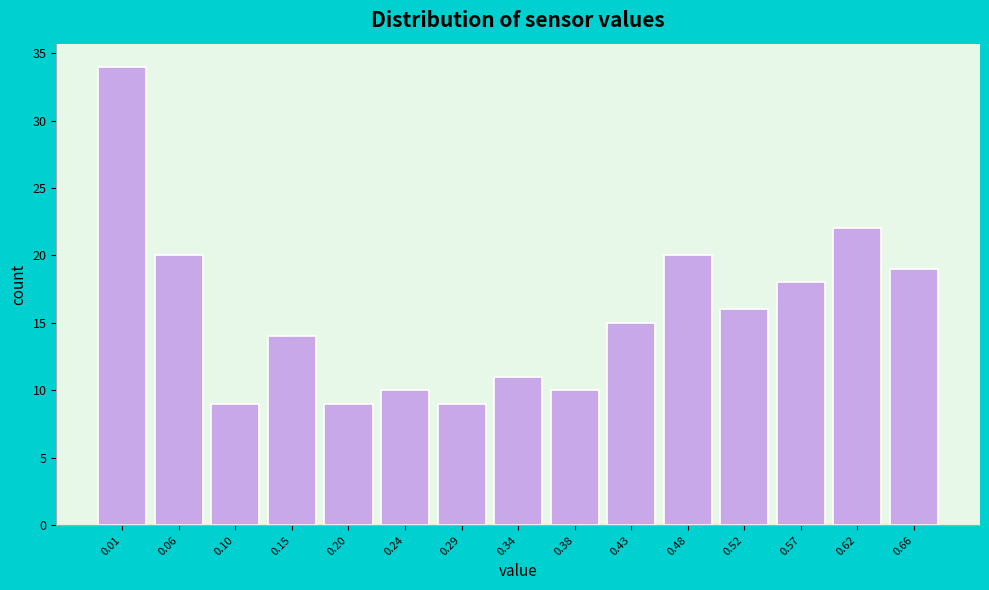

Reading right to left, list all the values displayed in this chart.

19	22	18	16	20	15	10	11	9	10	9	14	9	20	34